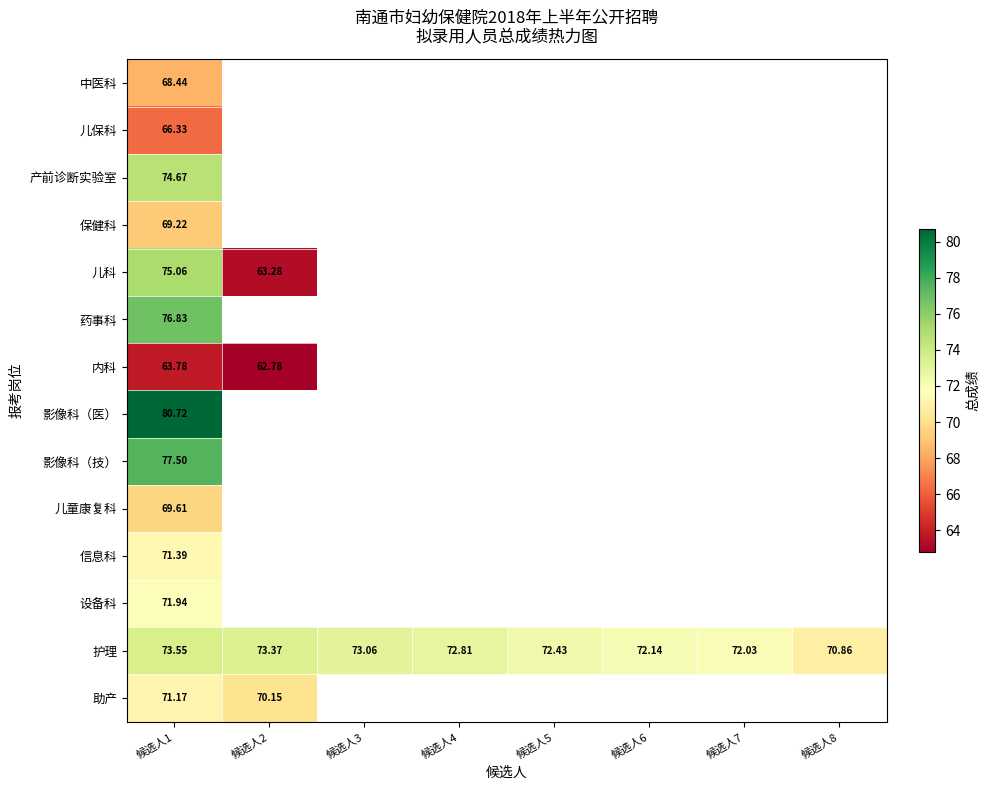

Between 候选人2 and 候选人6, which series saw the biggest shift?

护理